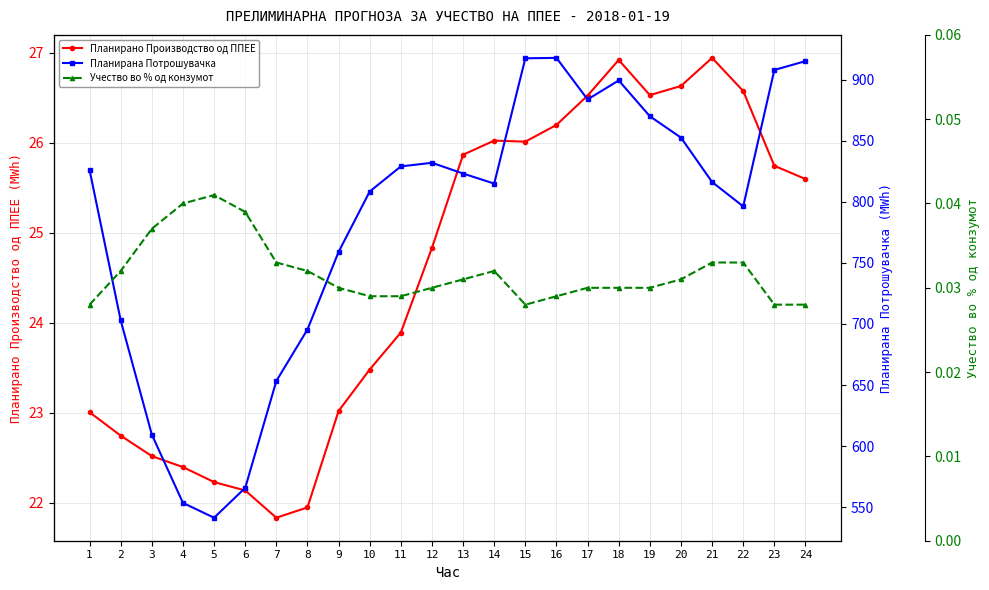

Where is Планирана Потрошувачка nearest to the value 729?

2